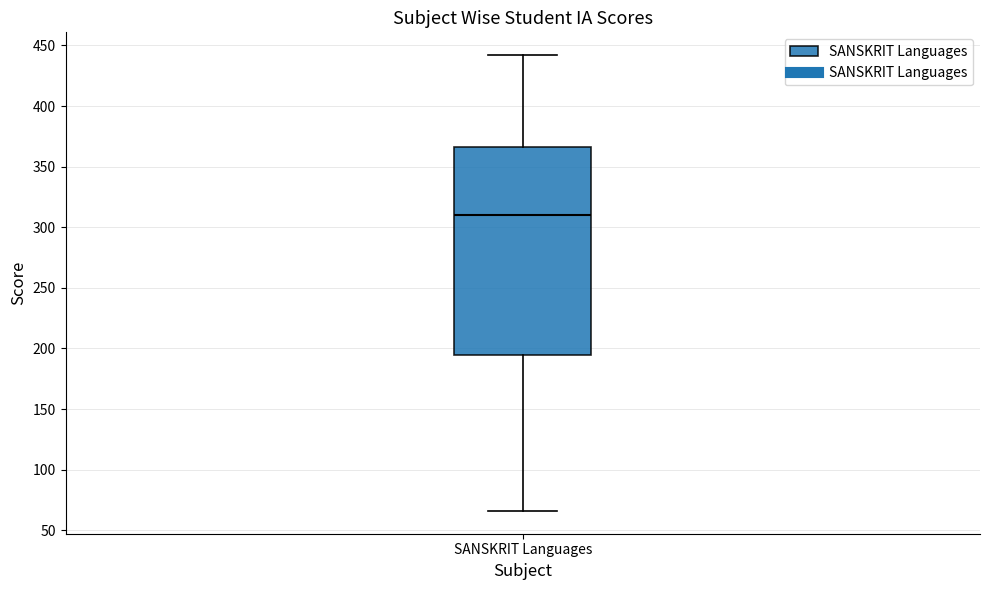

Transcribe this box plot: give where the median line is, the range the box spans, and where the two whiskers end, as read against the y-axis. The values are not printed on the chart, so give them approximately, as read against the axis.

median 310, box 195 to 365, whiskers 65 to 440